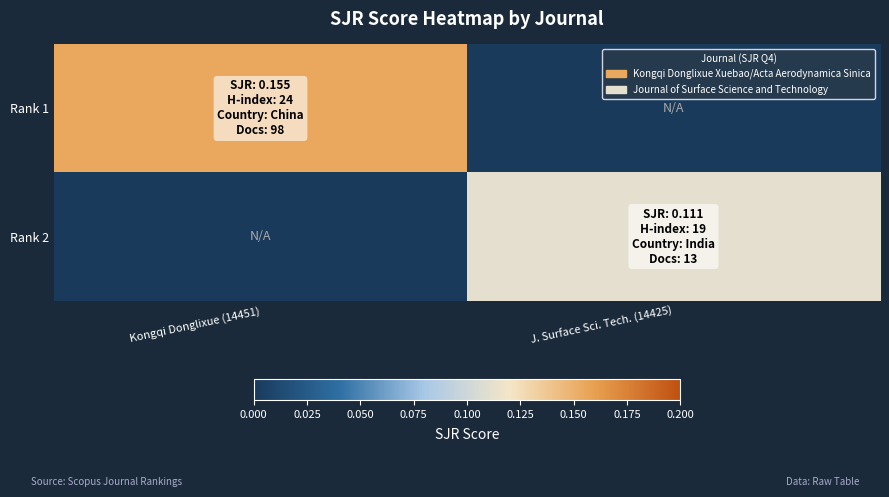

What is the difference between the highest and lowest values at Kongqi Donglixue (14451)?

0.2